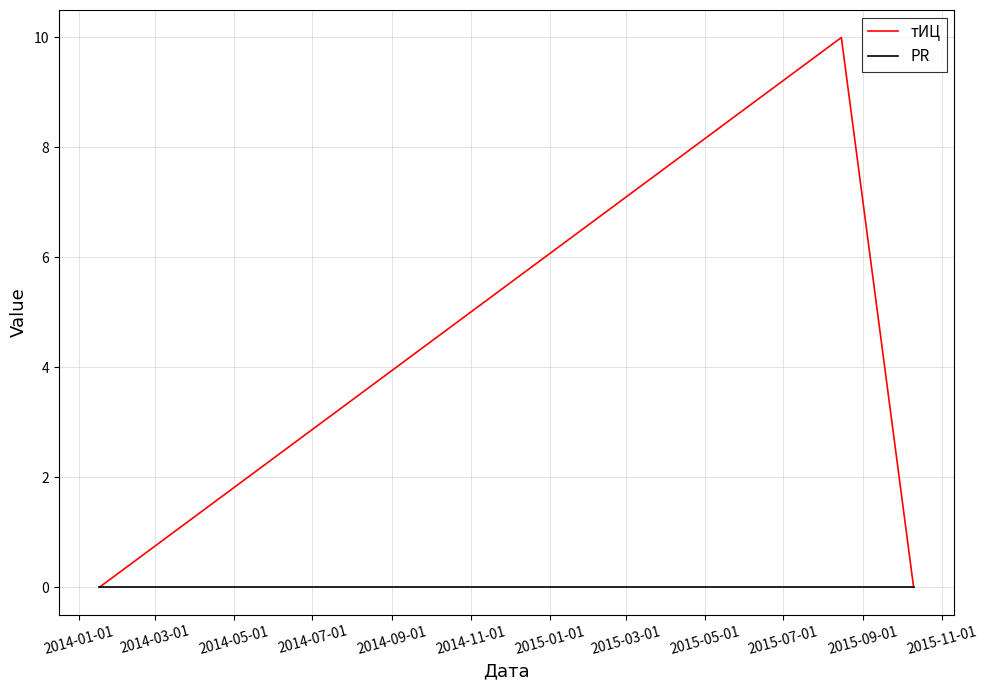

List the series in order of their overall mean, highest first.

тИЦ, PR